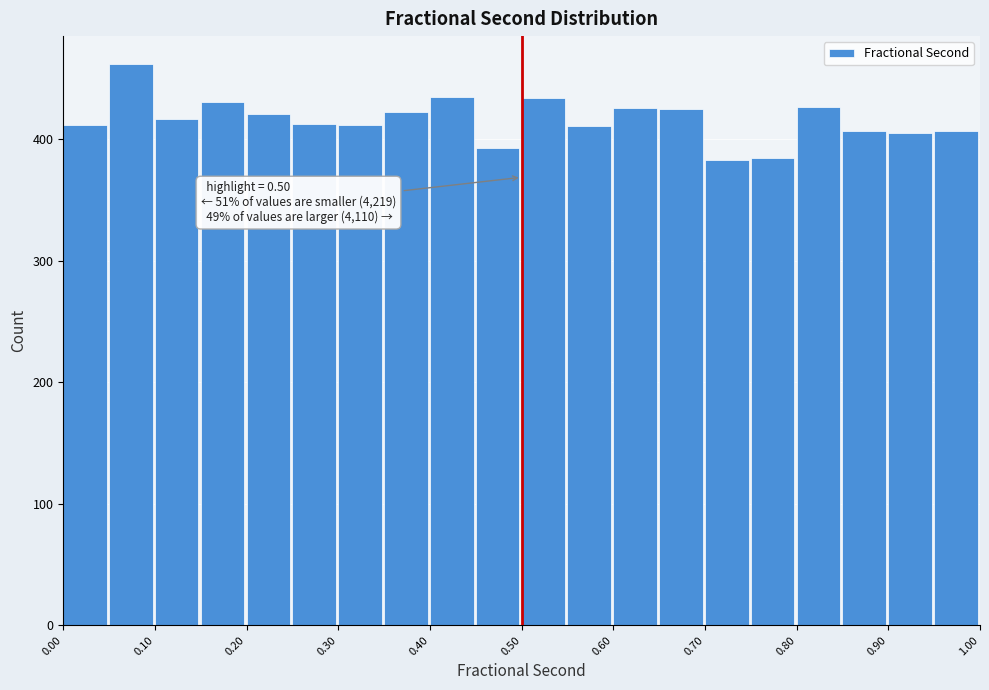

Over which range of the x-axis is the bar tallest?

0.05 to 0.10